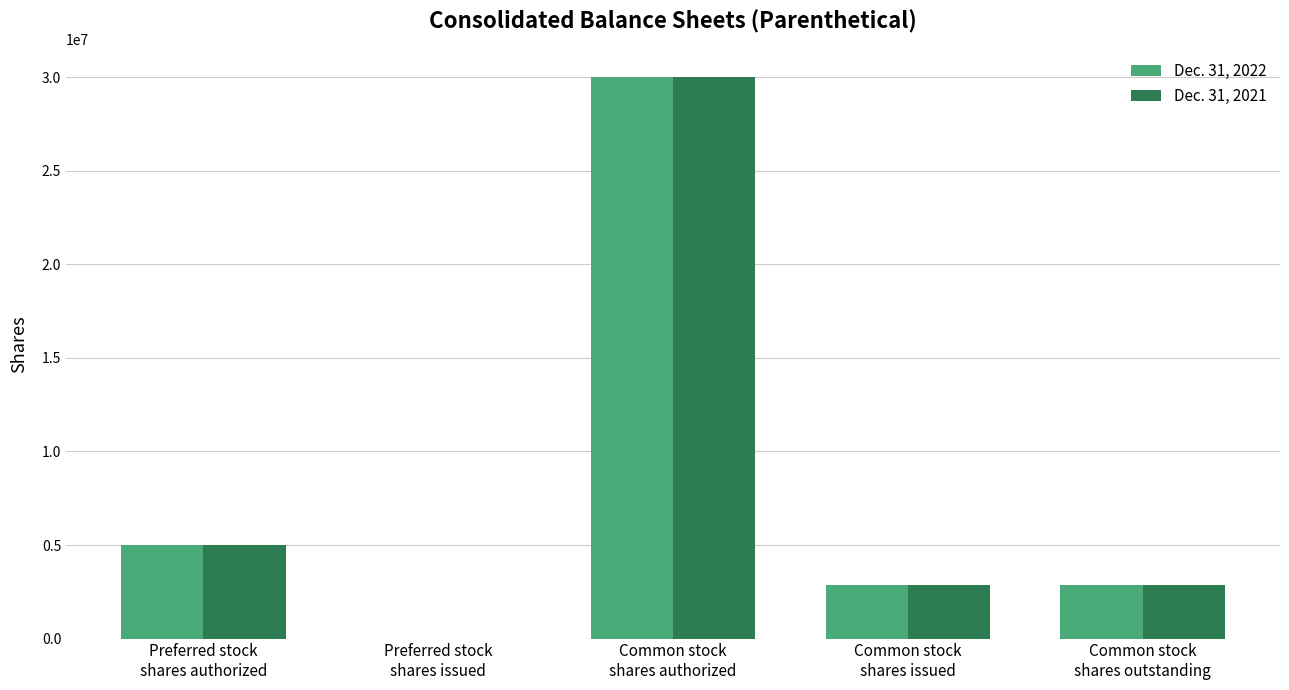

Where does the Dec. 31, 2021 series first go above 2860773?

Preferred stock
shares authorized